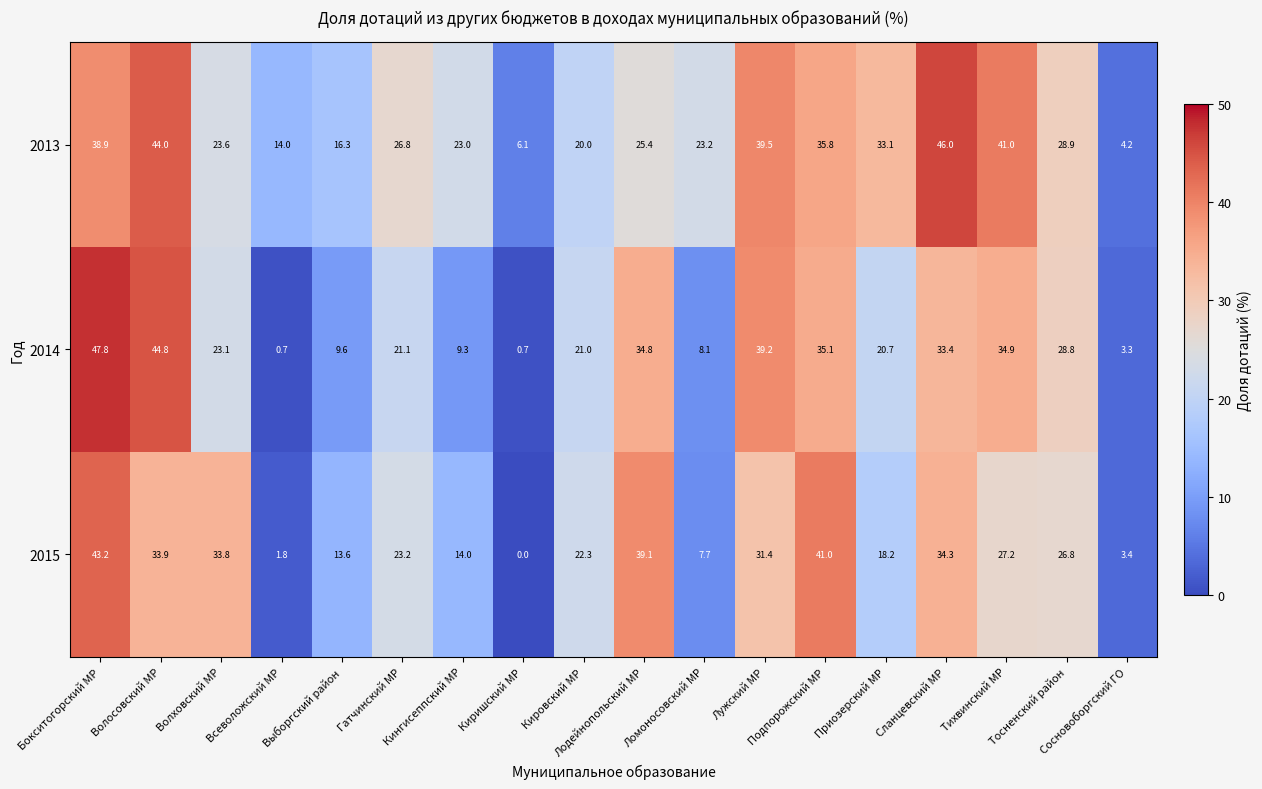

List the series in order of their peak value, lowest first.

2015, 2013, 2014